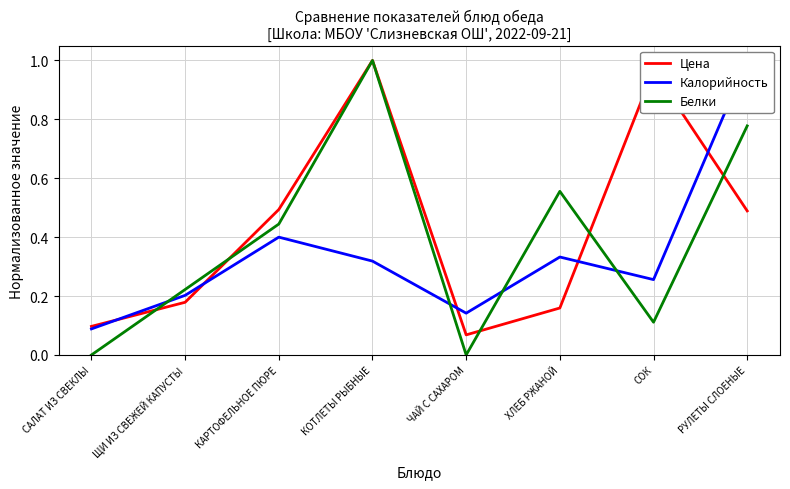

Which series has the widest spread of values?

Белки